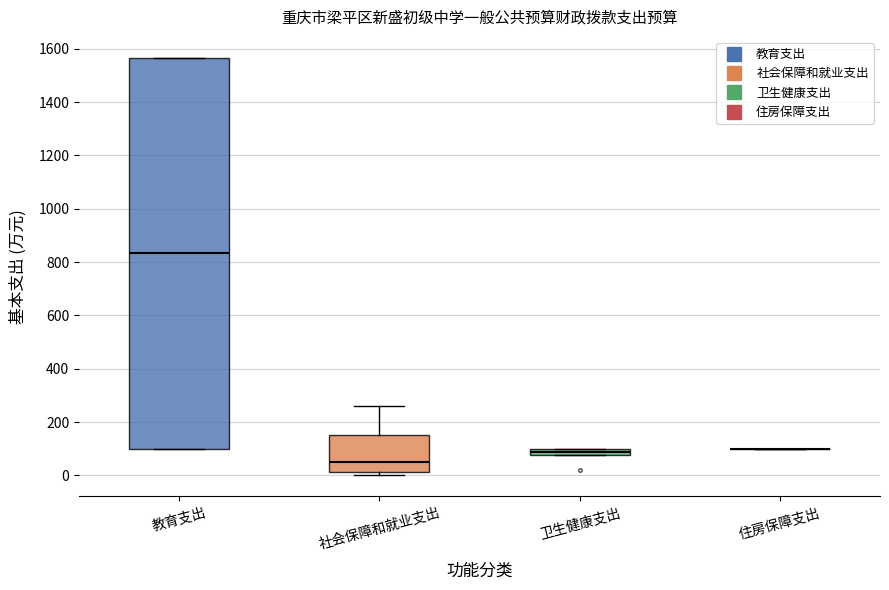

Where is the lower edge of the box for 教育支出 on the y-axis? The values are not printed on the chart, so give them approximately, as read against the axis.

100